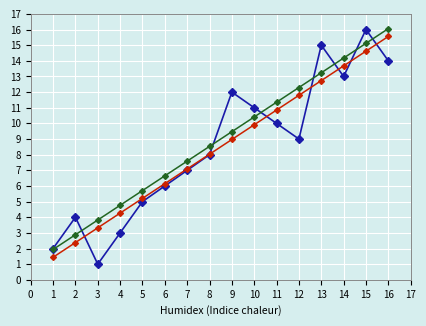

What is the total value across all series at 7?

21.7